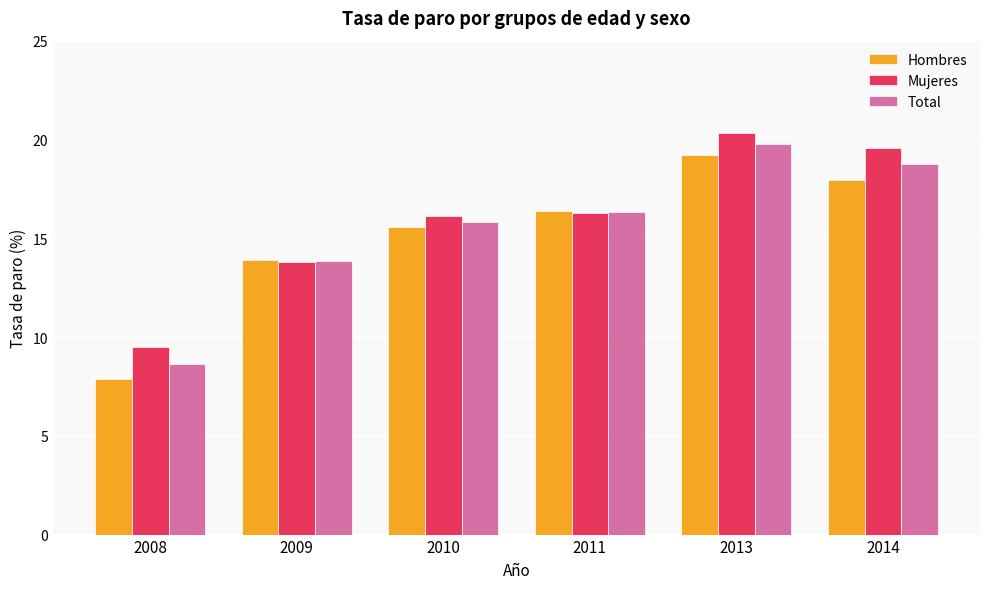

What is the sum of all Total values?

93.1